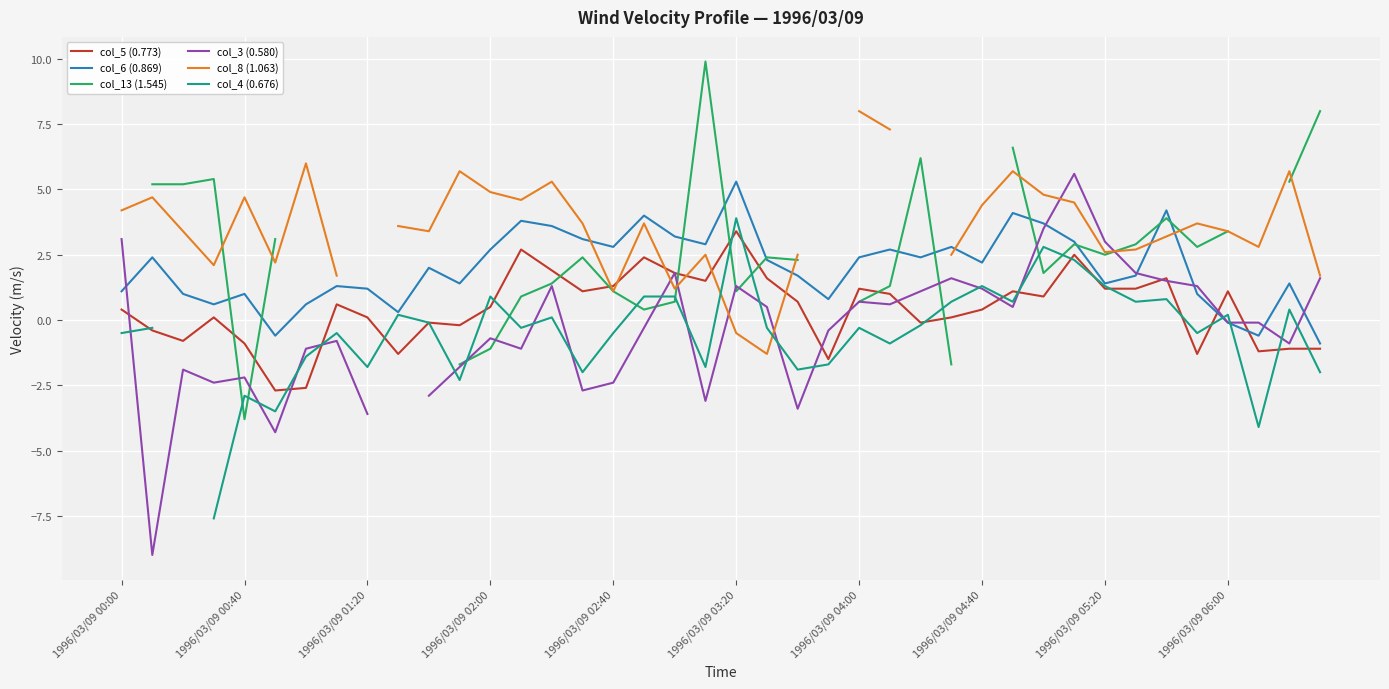

Is it true that col_6 (0.869) equals 2.7 at 1996/03/09 02:00?

True